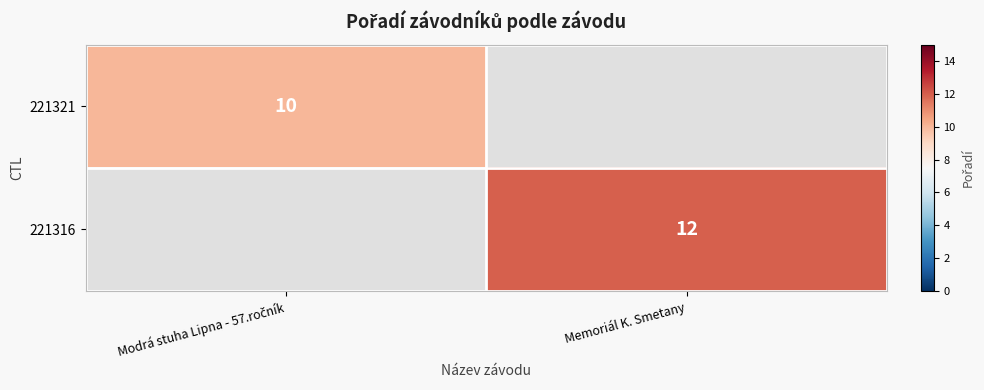

Is it true that 221316 equals 12 at Memoriál K. Smetany?

True